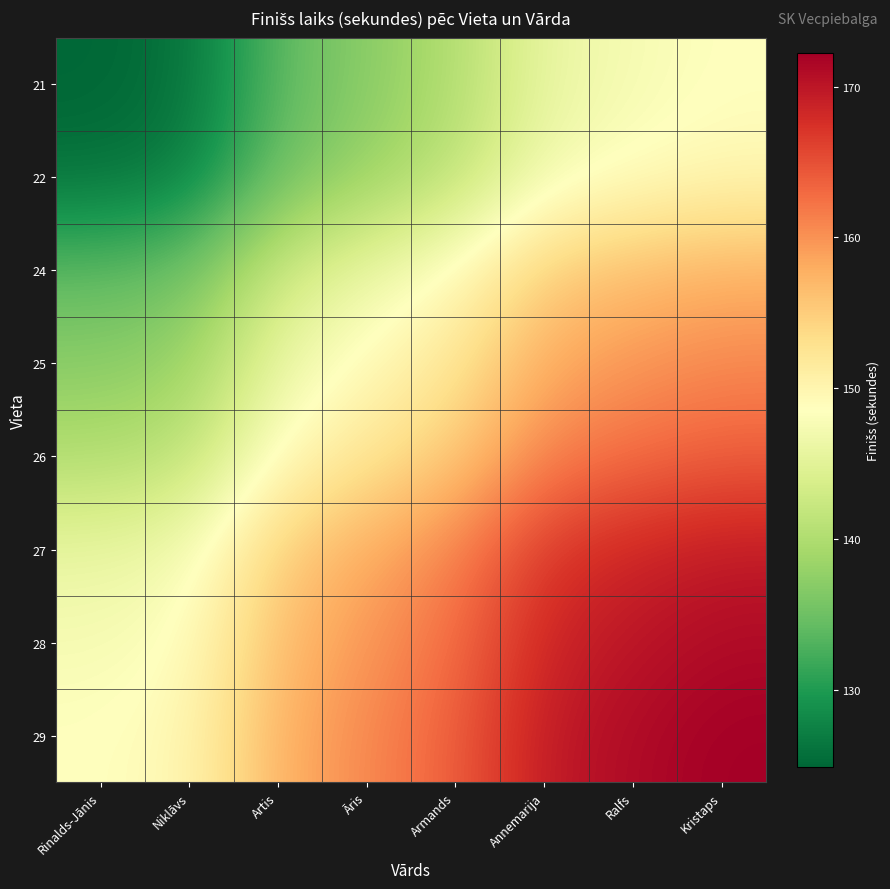

At which category is the sum across all series the highest?

Kristaps